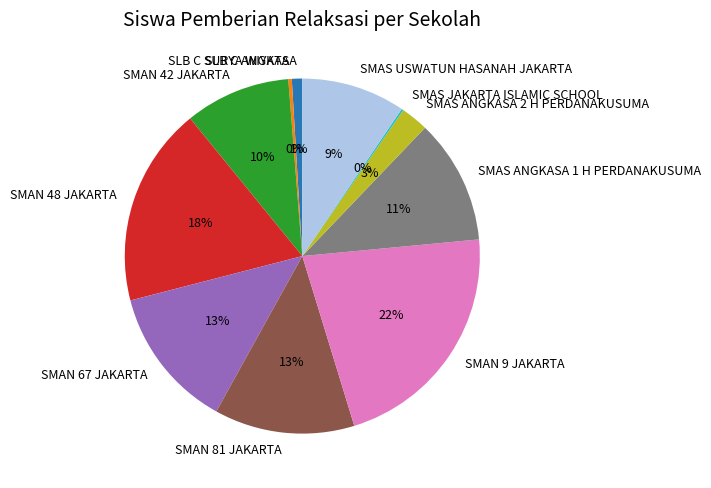

Is the sum of SLB C SURYA WIYATA and SMAN 9 JAKARTA greater than half?

No